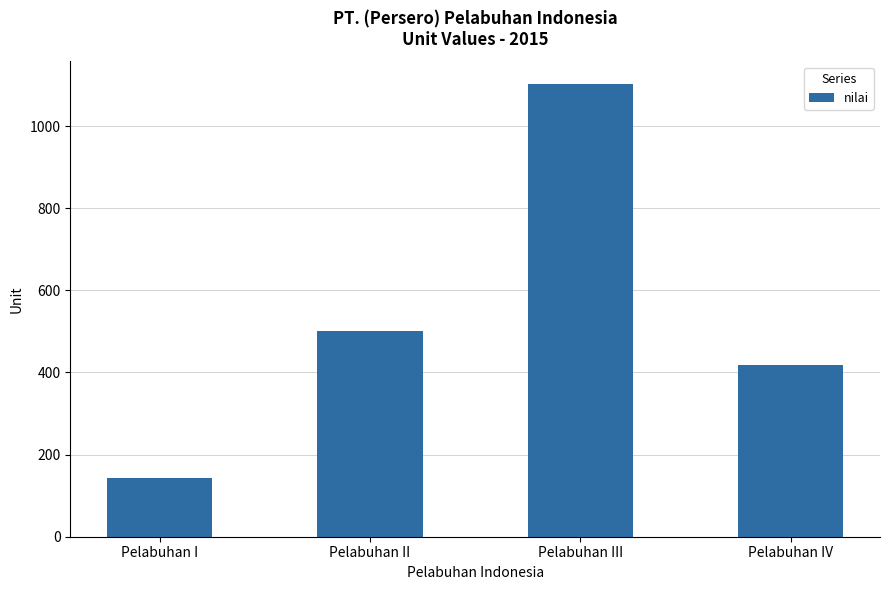

Is it true that the value at Pelabuhan II is 501?

True